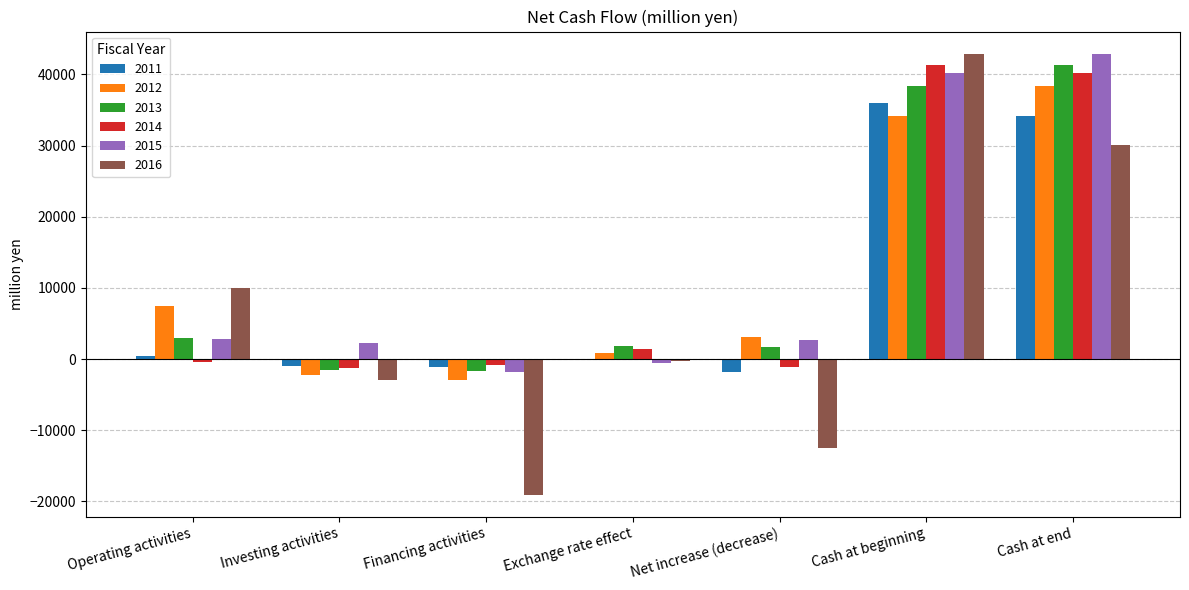

Is the value of 2016 at Exchange rate effect greater than the value of 2013 at Exchange rate effect?

No